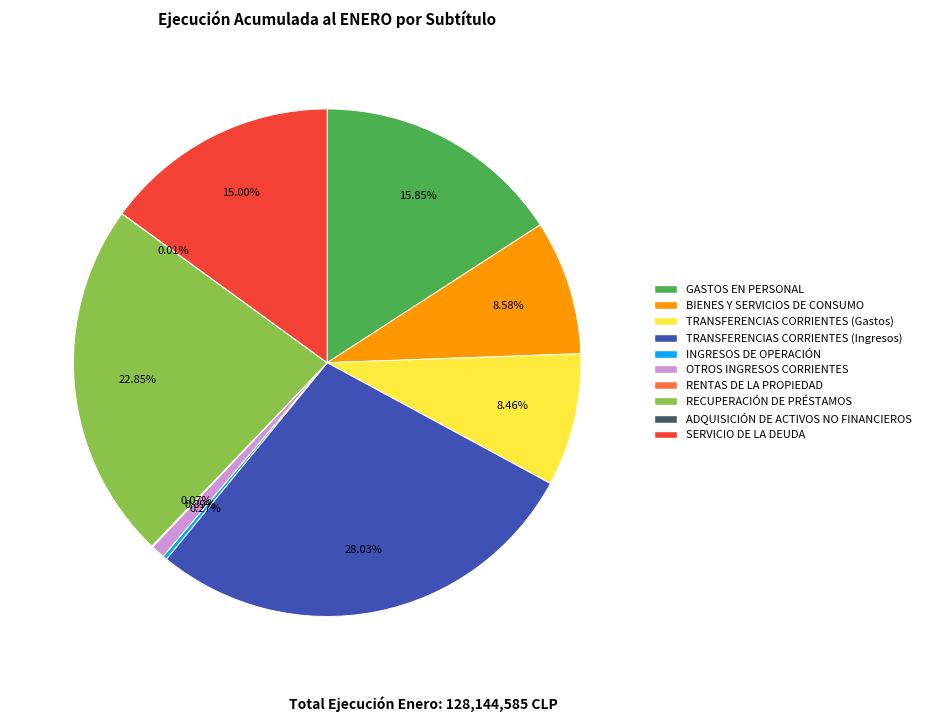

Which category has the biggest portion of the pie?

TRANSFERENCIAS CORRIENTES (Ingresos)